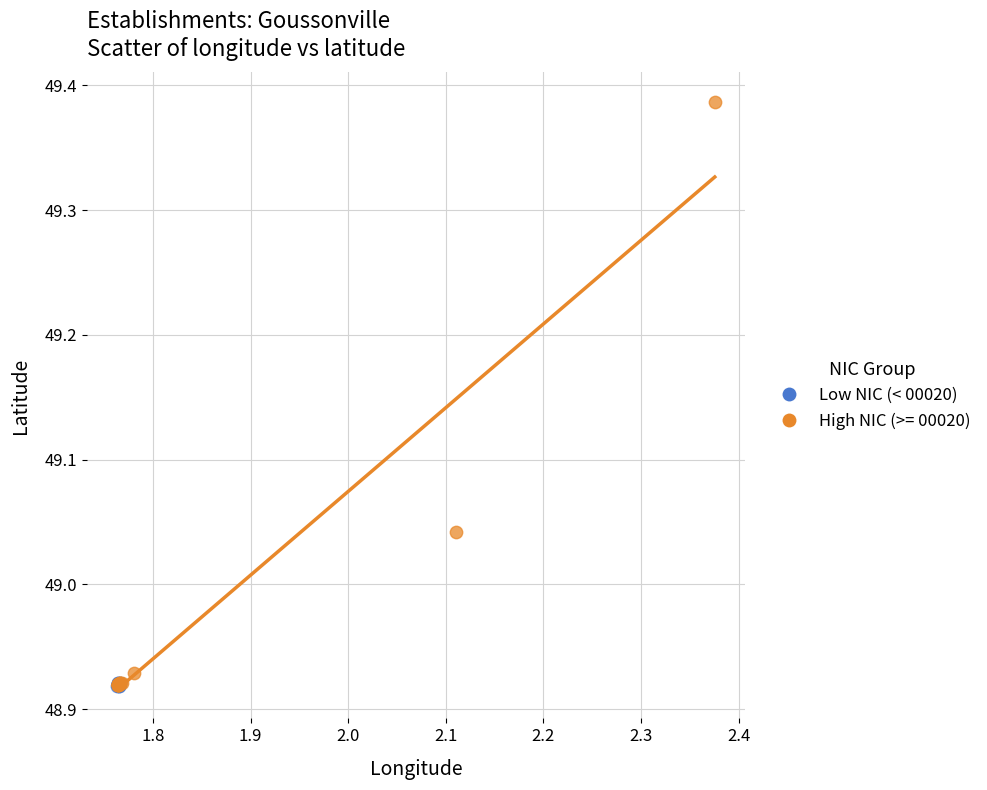

Which series reaches the maximum Y coordinate?

High NIC (>= 00020)